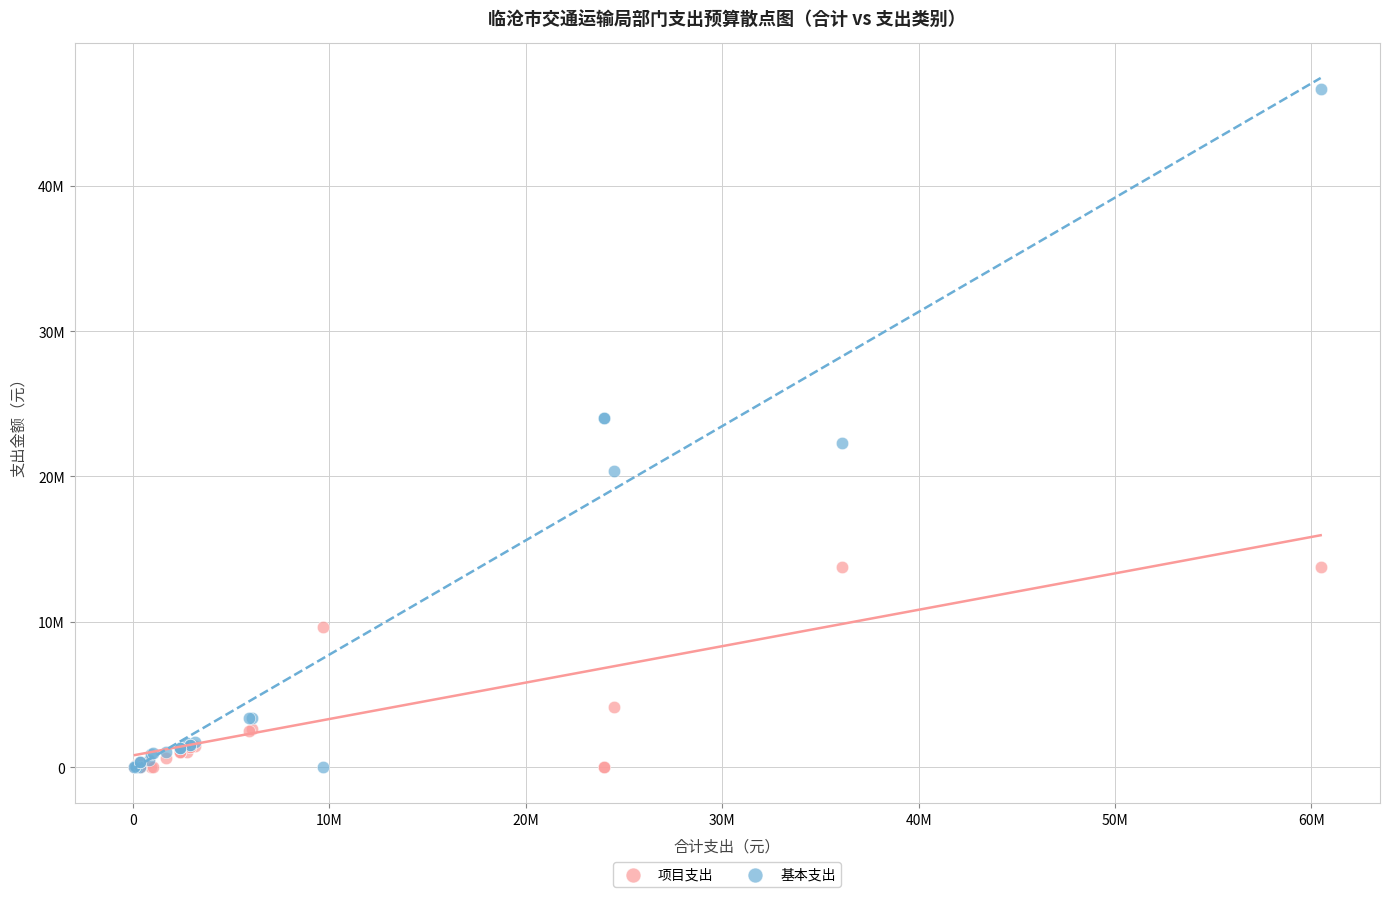

Which series reaches the maximum Y coordinate?

基本支出